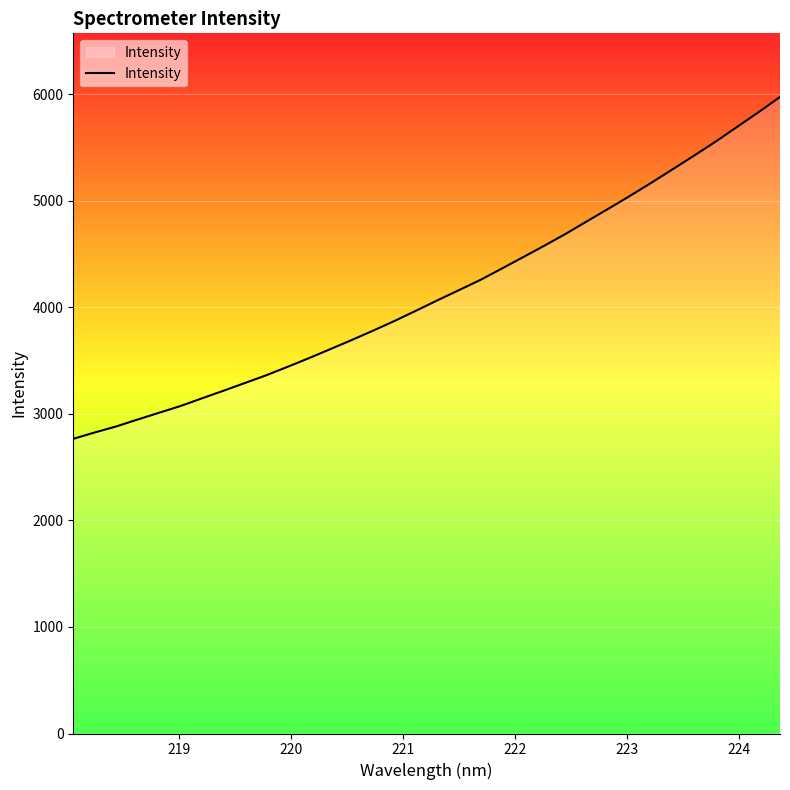

What is the smallest value displayed?

2766.7